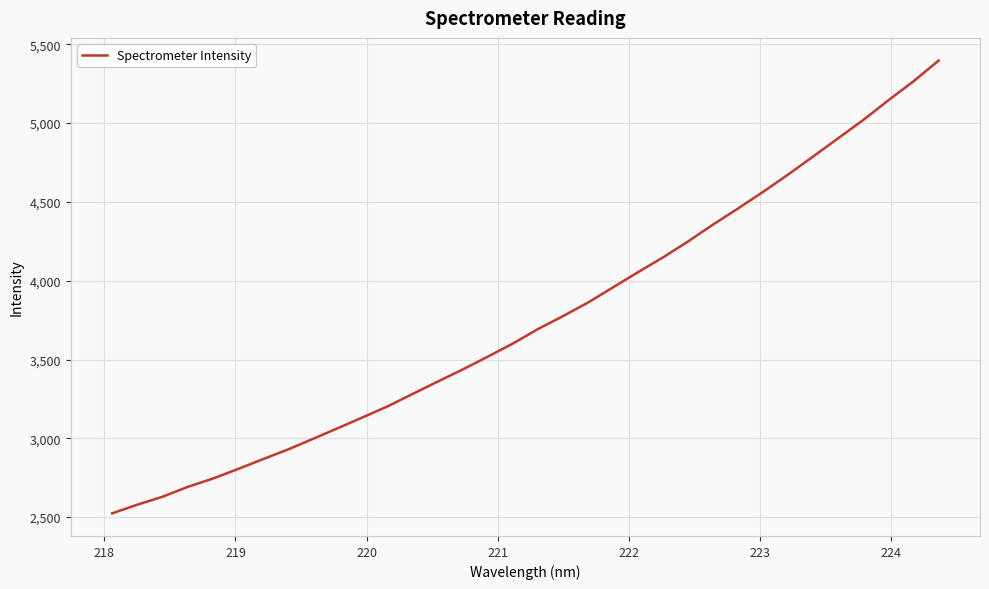

How many values exceed 3694?

17